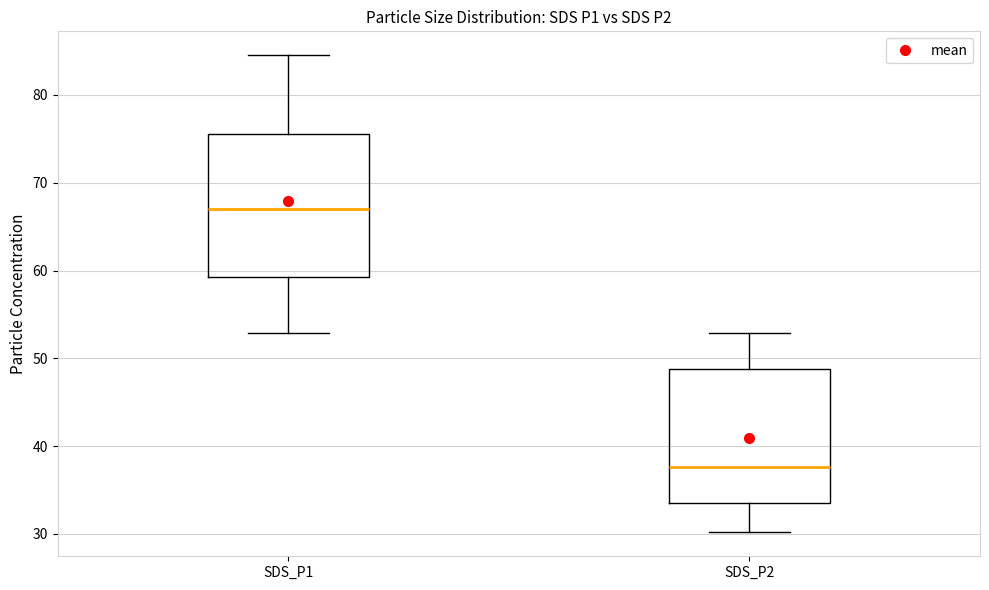

Where does the median line of the box for SDS_P2 sit on the y-axis? The values are not printed on the chart, so give them approximately, as read against the axis.

38